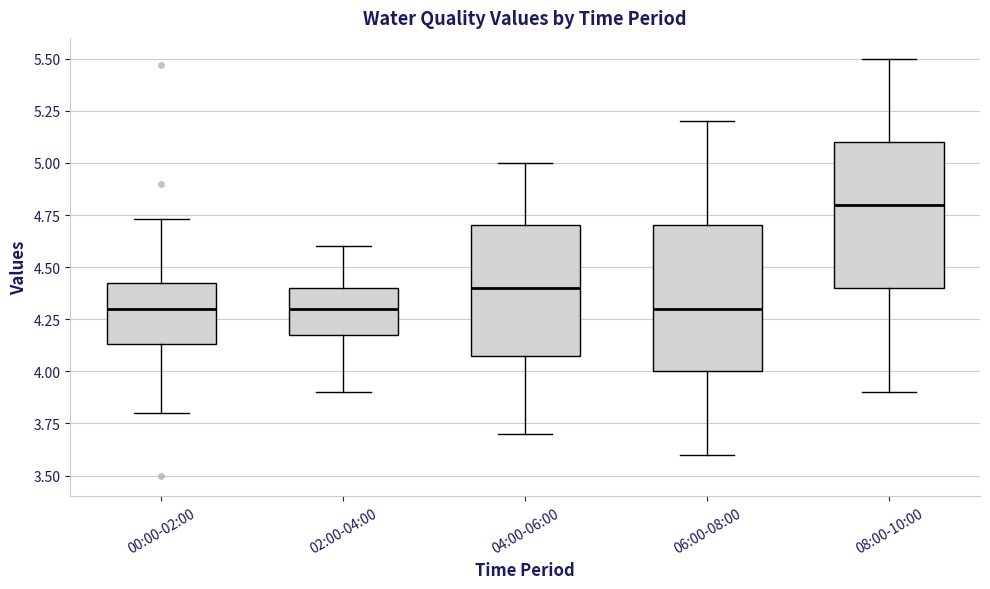

Reading left to right, transcribe this box plot: for each box, give where its median line is, the range the box spans, and where its two whiskers end, as read against the y-axis. The values are not printed on the chart, so give them approximately, as read against the axis.

00:00-02:00: median 4.30, box 4.15 to 4.45, whiskers 3.80 to 4.75
02:00-04:00: median 4.30, box 4.20 to 4.40, whiskers 3.90 to 4.60
04:00-06:00: median 4.40, box 4.10 to 4.70, whiskers 3.70 to 5.00
06:00-08:00: median 4.30, box 4.00 to 4.70, whiskers 3.60 to 5.20
08:00-10:00: median 4.80, box 4.40 to 5.10, whiskers 3.90 to 5.50